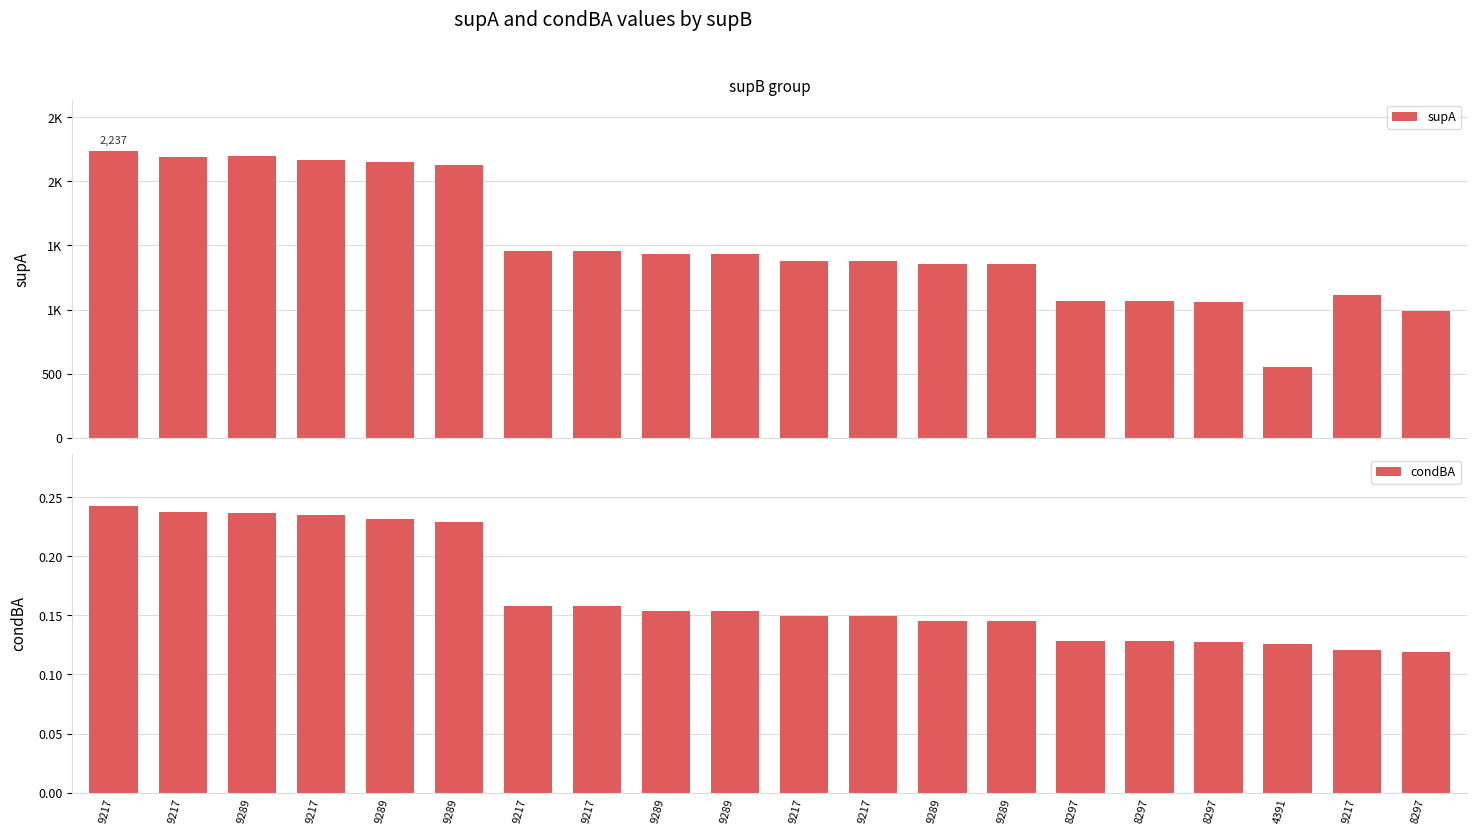

Which category has the highest value in the condBA series?

9217